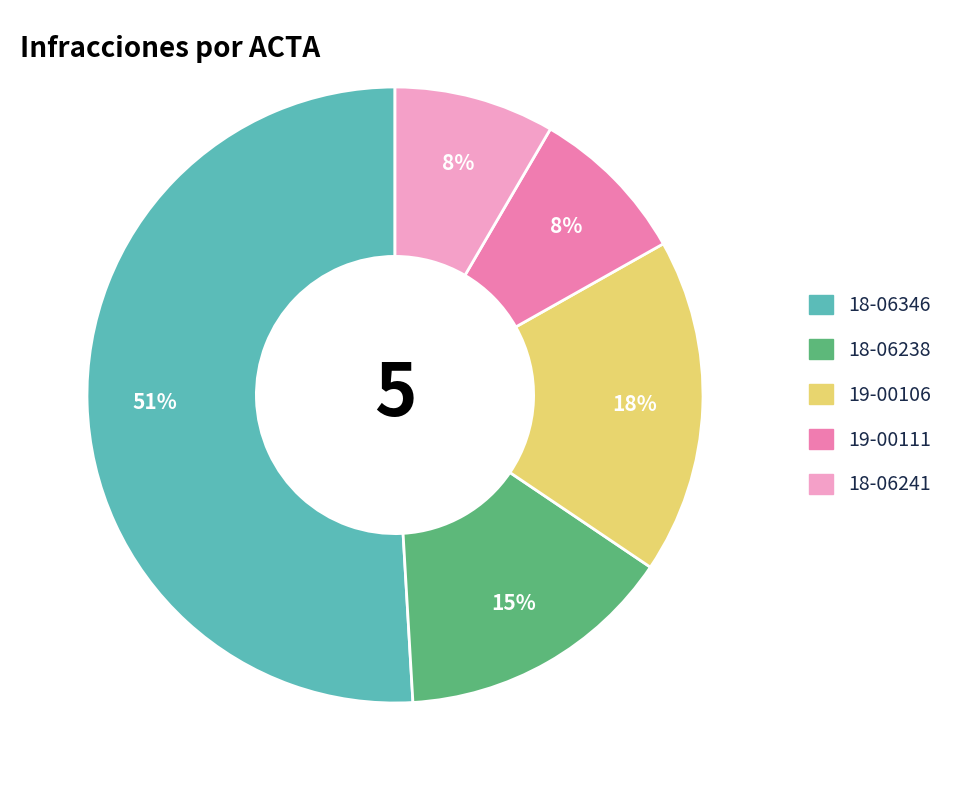

True or false: 19-00106 accounts for 18% of the total.

True